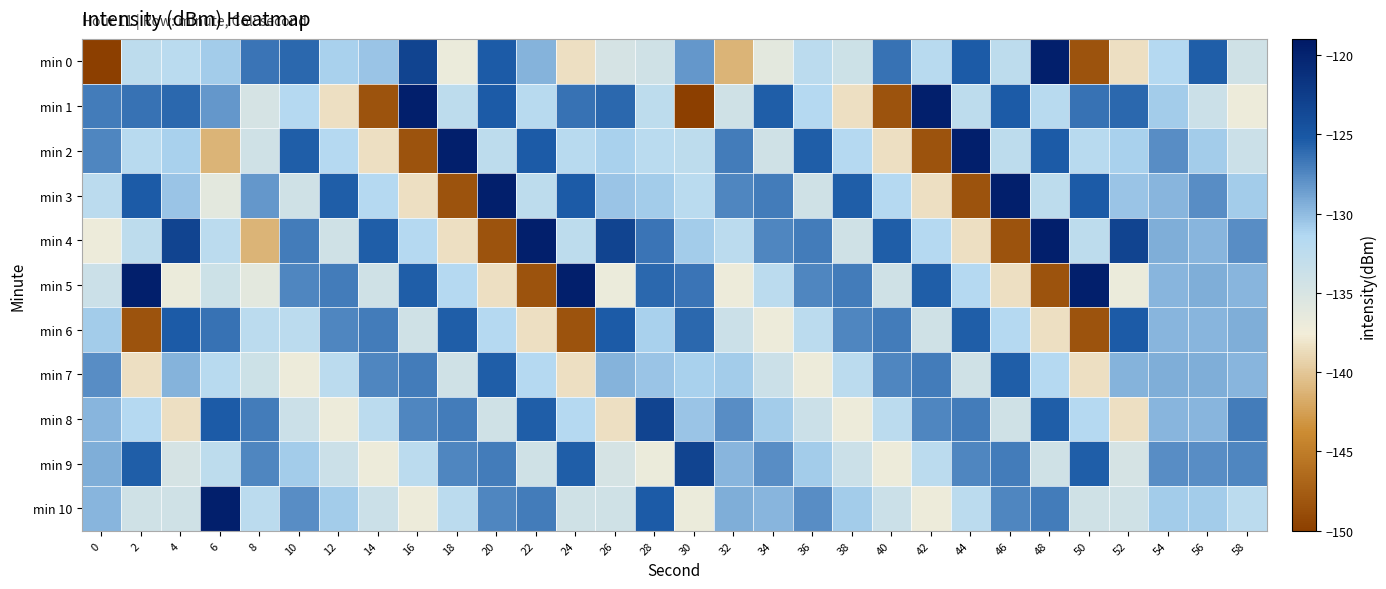

At which category is the sum across all series the highest?

56